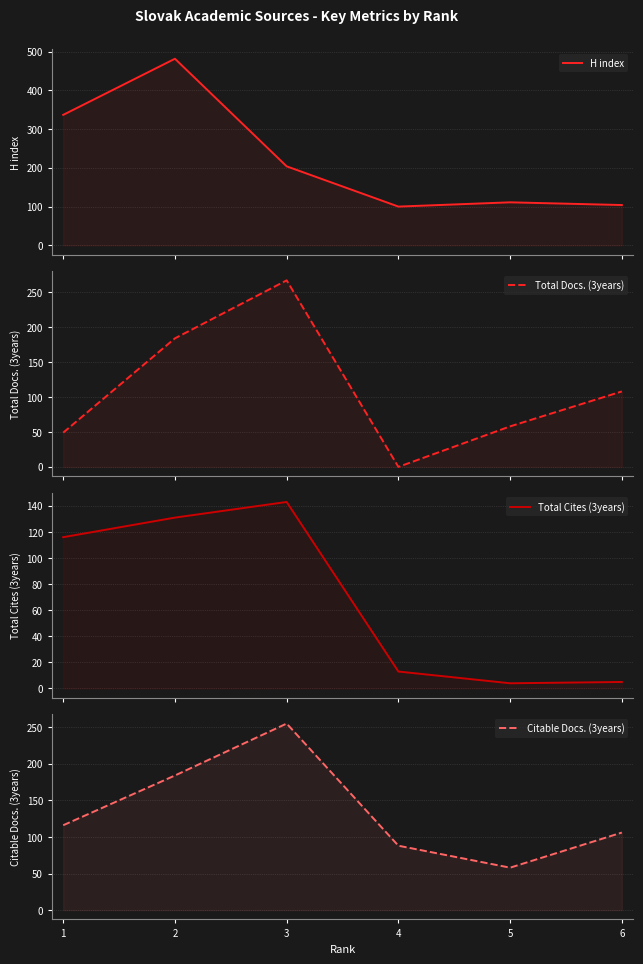

How many lines are shown in the chart?

4